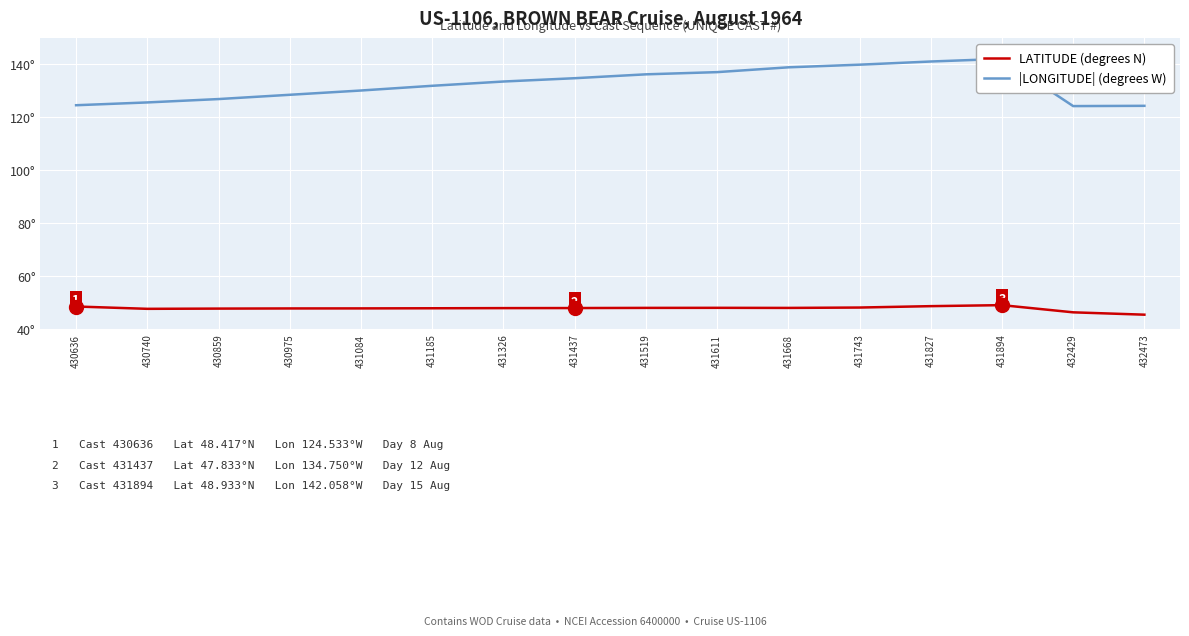

How many lines are shown in the chart?

2